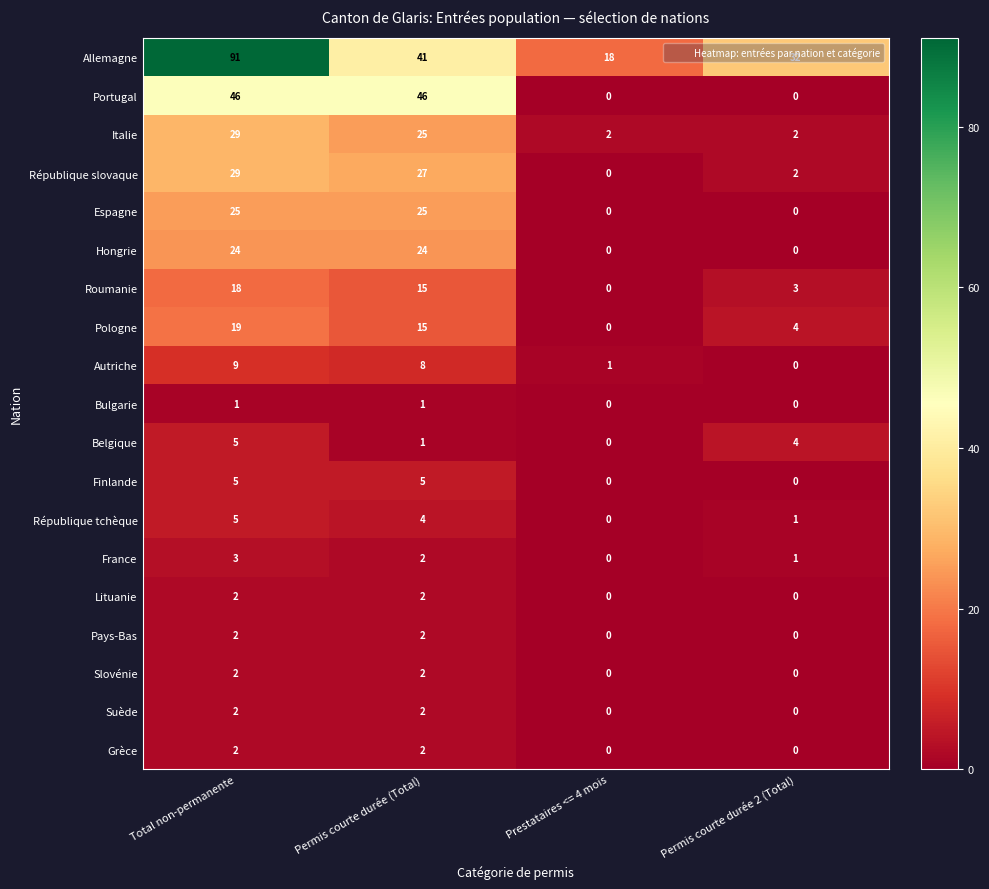

What is the total value across all series at Prestataires <= 4 mois?

21